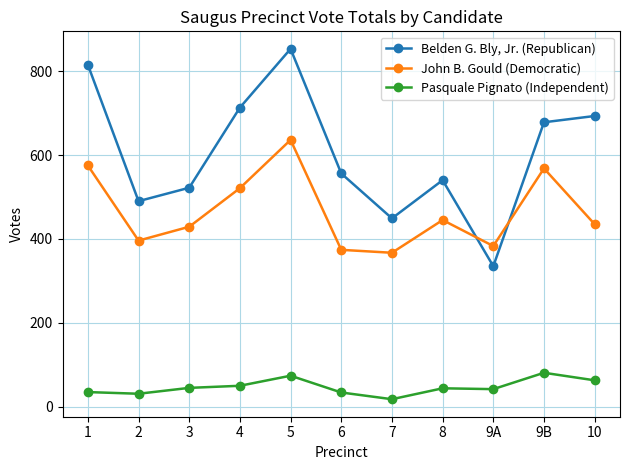

What is the difference between the maximum and minimum values in the John B. Gould (Democratic) series?

269